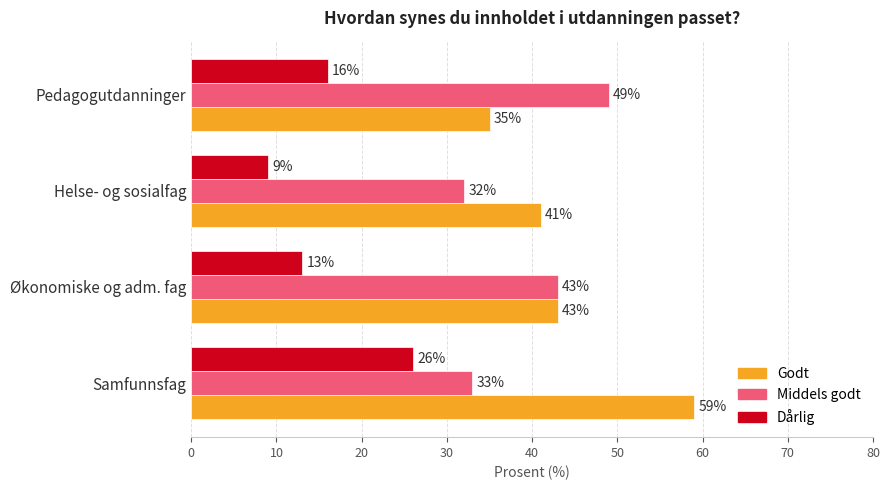

Which series has the widest spread of values?

Godt